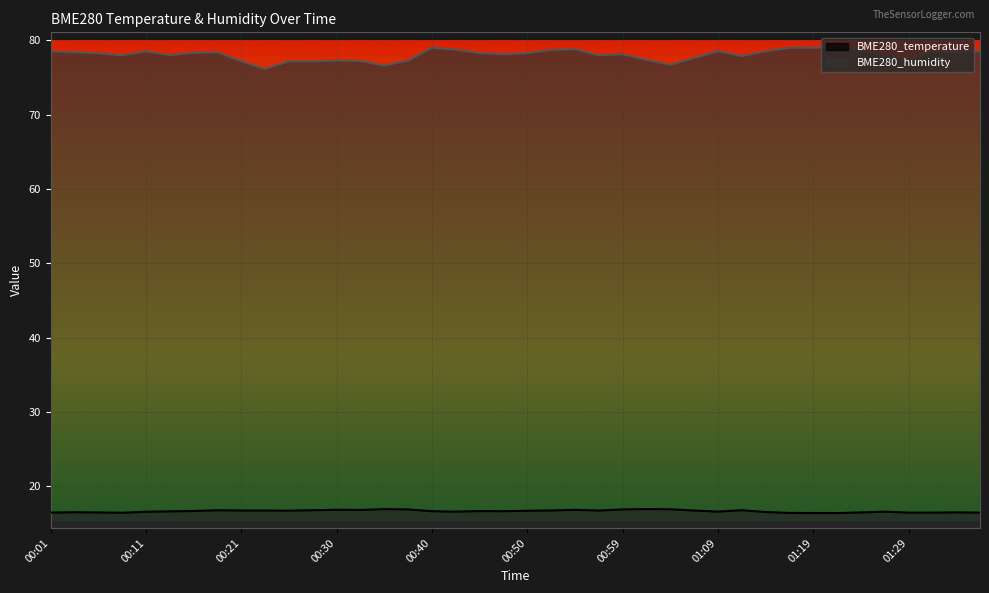

Reading right to left, extract all data points from this chart.

BME280_temperature: 01:36=16.5	01:34=16.5	01:31=16.5	01:29=16.5	01:26=16.6	01:24=16.5	01:21=16.4	01:19=16.4	01:16=16.4	01:14=16.6	01:12=16.8	01:09=16.6	01:07=16.8	01:04=16.9	01:02=17.0	00:59=16.9	00:57=16.8	00:55=16.9	00:52=16.8	00:50=16.7	00:47=16.7	00:45=16.7	00:42=16.6	00:40=16.7	00:38=16.9	00:35=16.9	00:33=16.8	00:30=16.9	00:28=16.8	00:25=16.7	00:23=16.8	00:21=16.8	00:18=16.8	00:16=16.7	00:13=16.6	00:11=16.6	00:08=16.5	00:06=16.5	00:04=16.5	00:01=16.5
BME280_humidity: 01:36=78.5	01:34=78.3	01:31=78.3	01:29=77.3	01:26=78.0	01:24=78.5	01:21=79.0	01:19=79.0	01:16=79.0	01:14=78.5	01:12=77.8	01:09=78.5	01:07=77.6	01:04=76.7	01:02=77.3	00:59=78.1	00:57=78.0	00:55=78.8	00:52=78.7	00:50=78.3	00:47=78.1	00:45=78.3	00:42=78.7	00:40=79.0	00:38=77.2	00:35=76.6	00:33=77.2	00:30=77.3	00:28=77.1	00:25=77.2	00:23=76.1	00:21=77.2	00:18=78.4	00:16=78.3	00:13=78.0	00:11=78.5	00:08=78.0	00:06=78.2	00:04=78.4	00:01=78.5